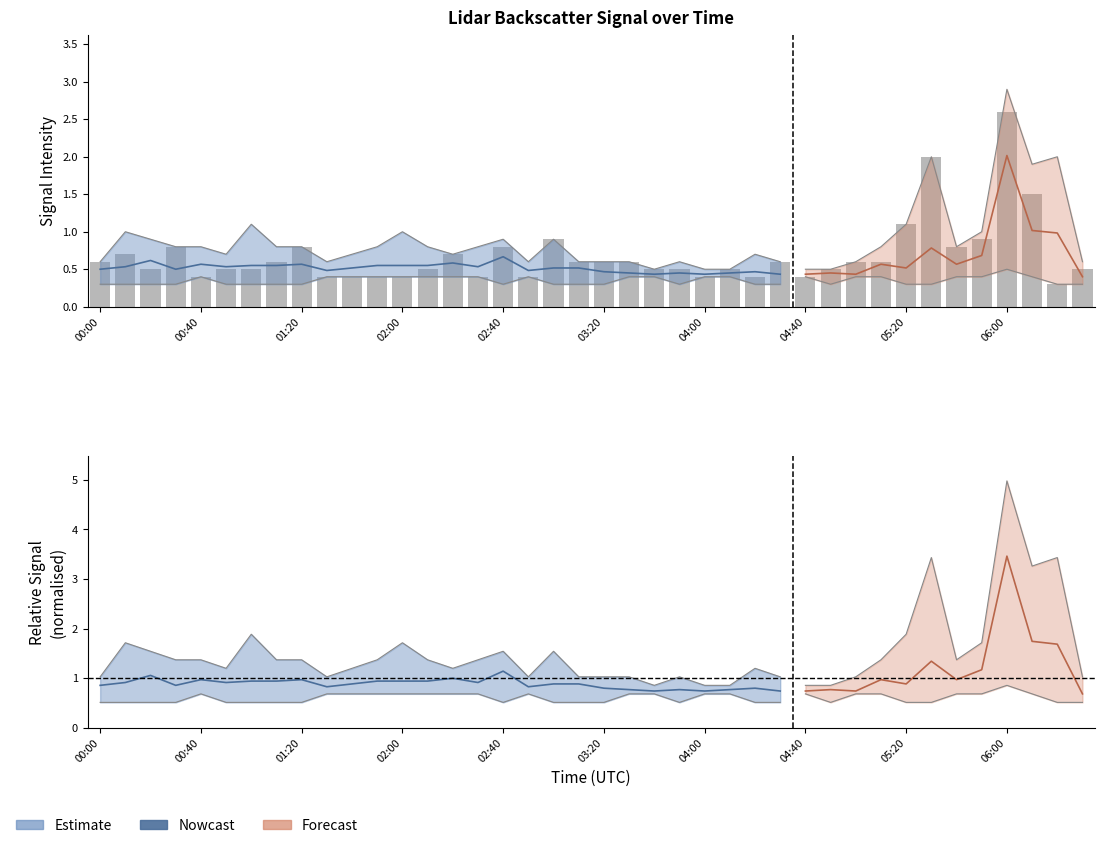

What is the sum of the values at 02:00 and 26?

1.2